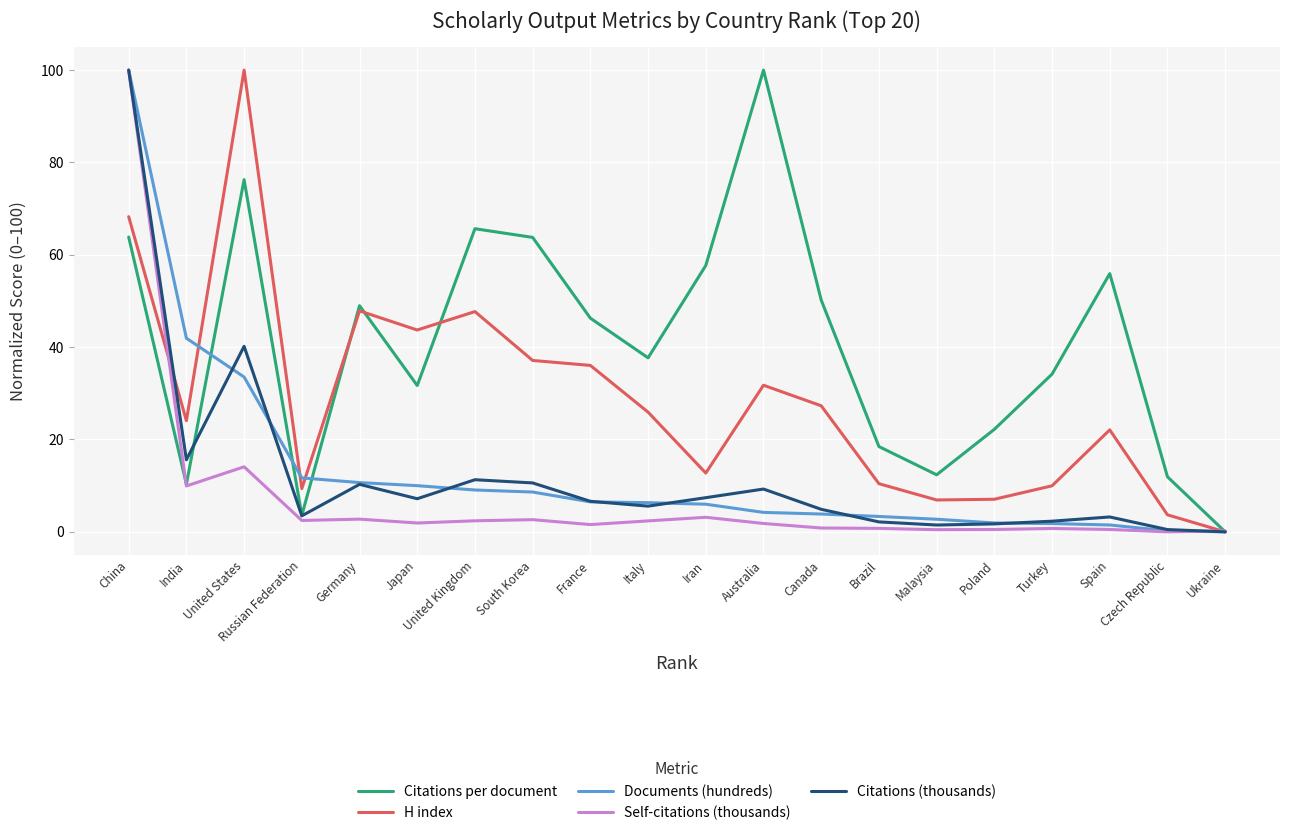

At which category does H index reach its first local peak?

United States